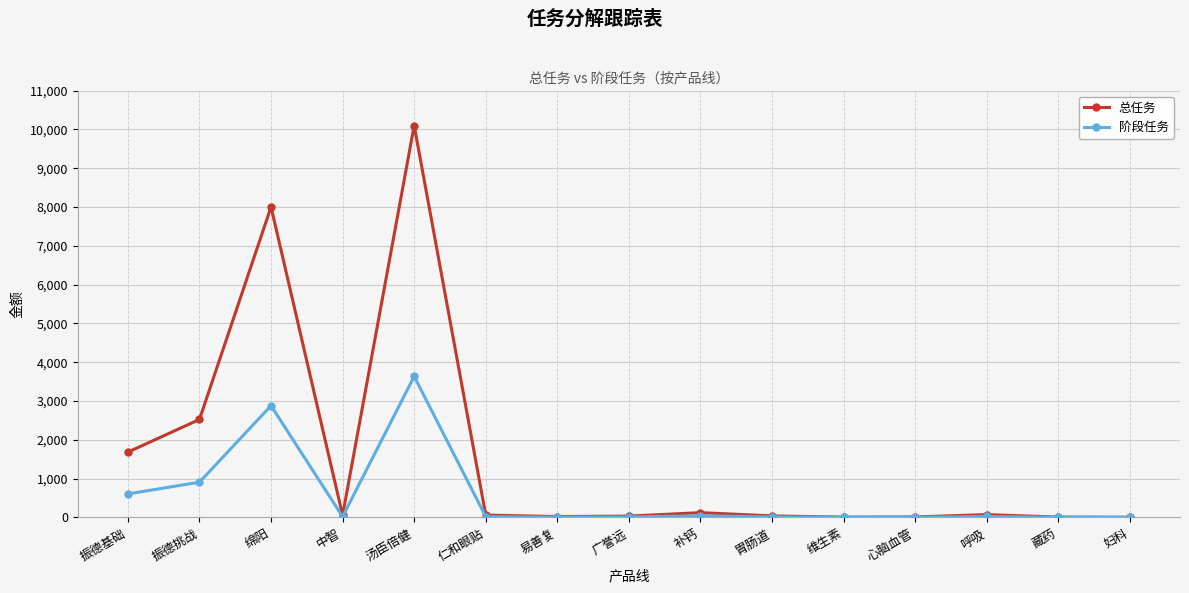

At which category does 阶段任务 reach its first local peak?

绵阳